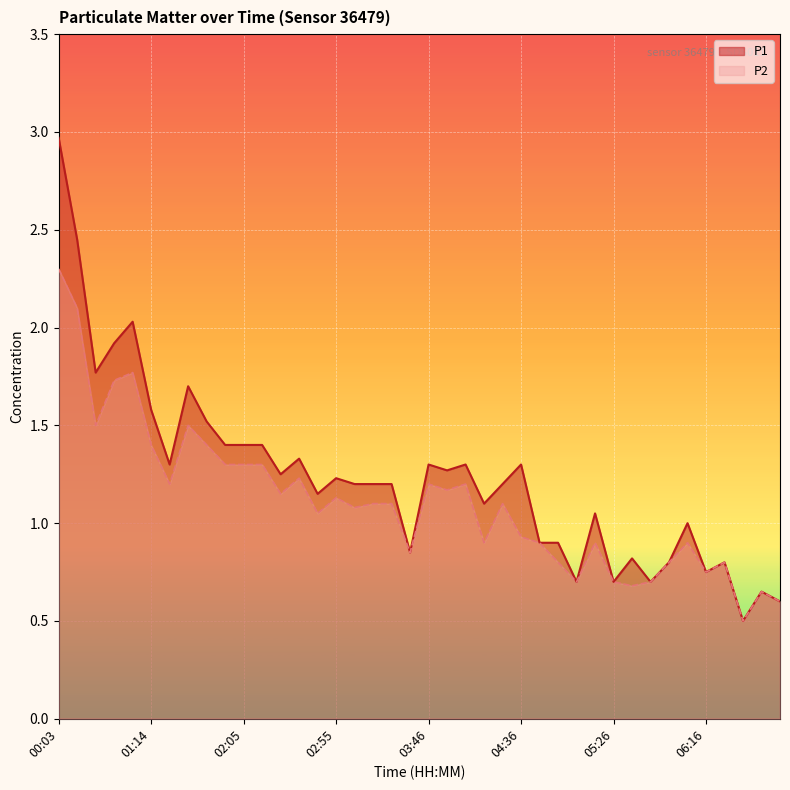

List the series in order of their overall mean, lowest first.

P2, P1